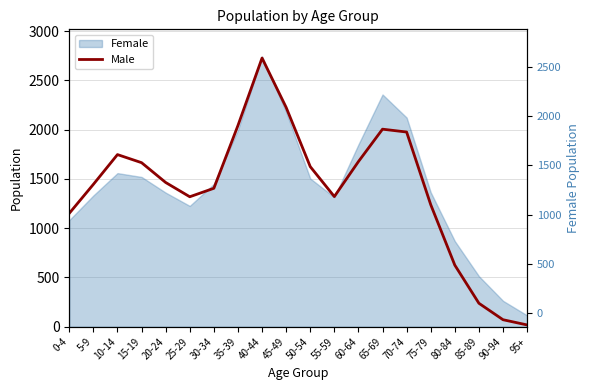

What is the maximum value shown in the chart?

2727